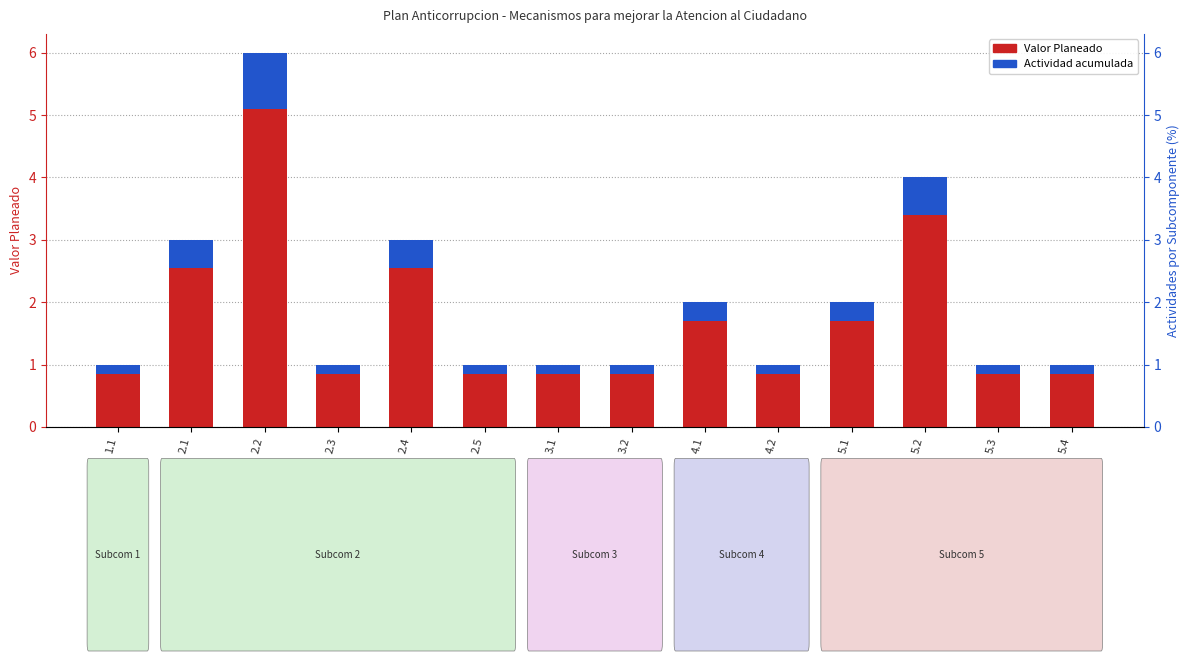

Reading left to right, transcribe all the data shown in this chart.

Valor Planeado: 0.8	2.5	5.1	0.8	2.5	0.8	0.8	0.8	1.7	0.8	1.7	3.4	0.8	0.8
Actividad (acumulada): 0.2	0.4	0.9	0.2	0.4	0.2	0.2	0.2	0.3	0.2	0.3	0.6	0.2	0.2